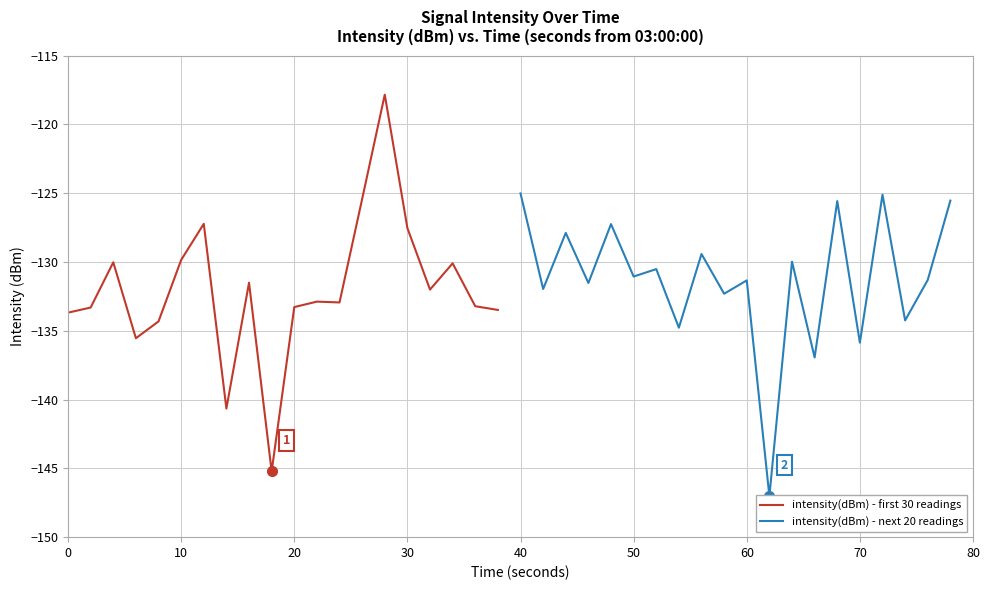

What is the minimum value for intensity(dBm) - first 30 readings?

-145.2